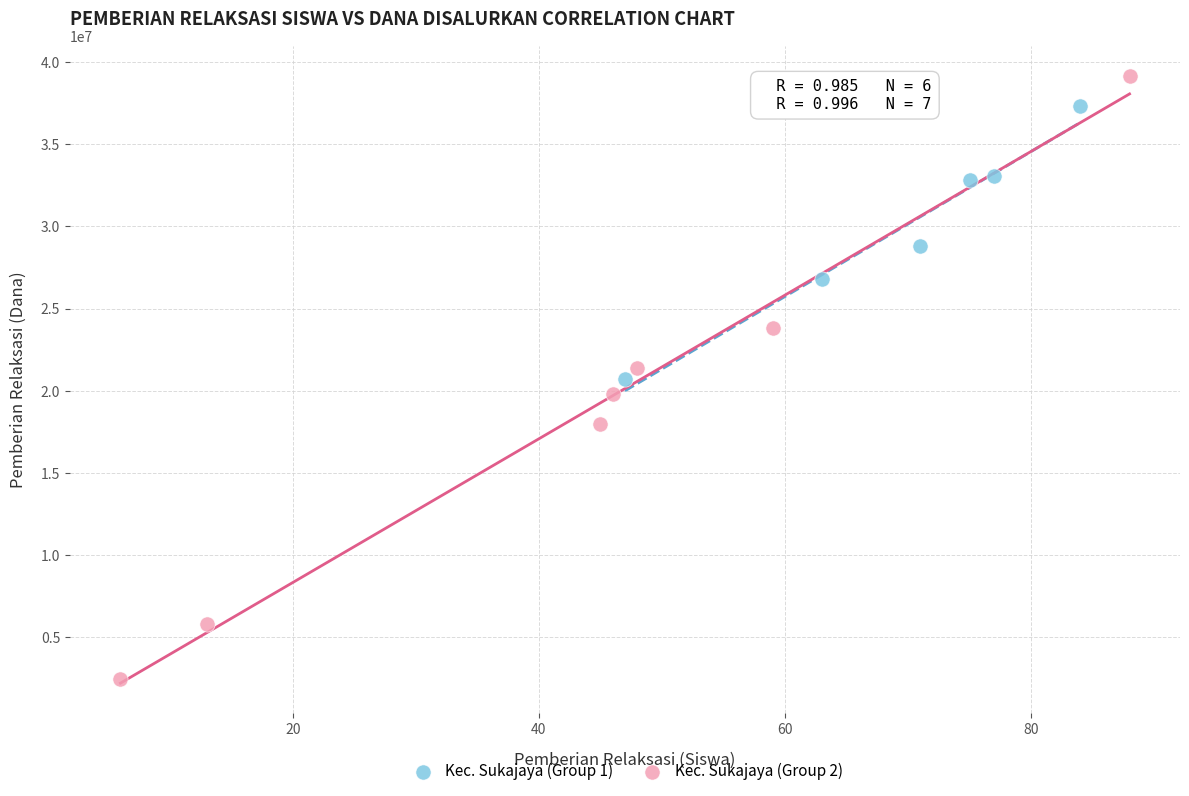

Which series has the widest spread of Y values?

Kec. Sukajaya (Group 2)